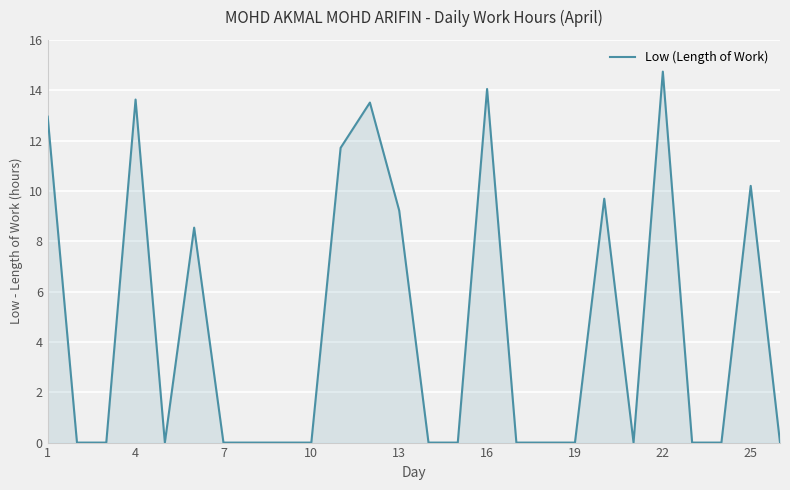

What is the difference between the maximum and minimum values?

14.7